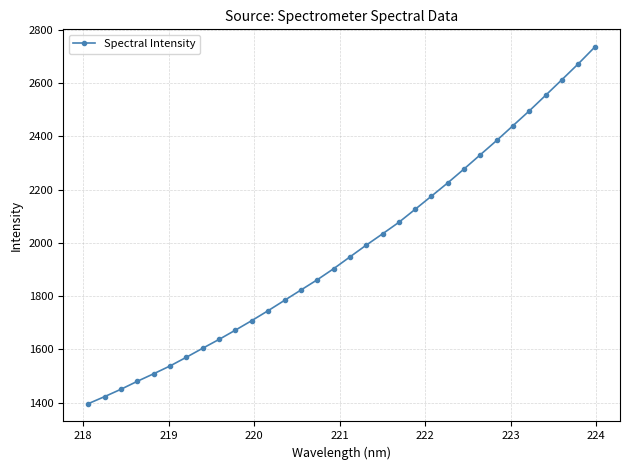

What is the difference between the second highest and second lowest values?

1250.7